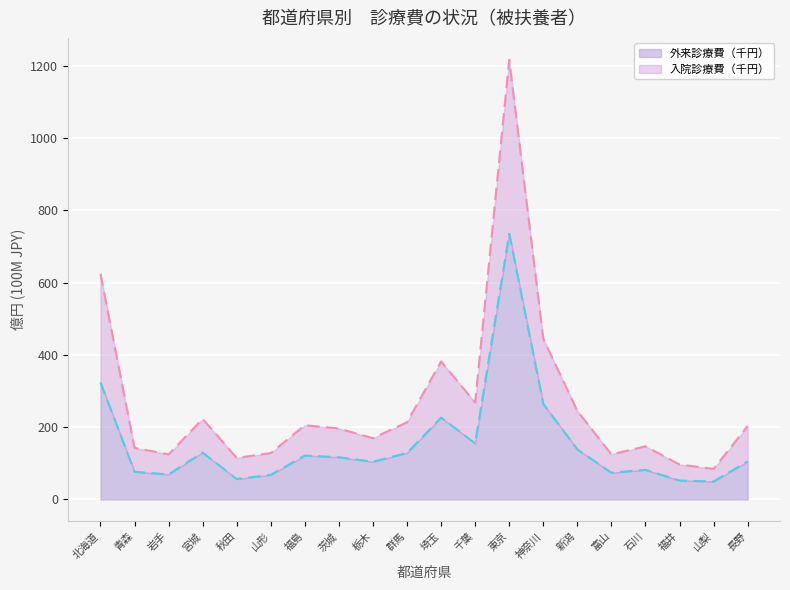

Reading left to right, extract all data points from this chart.

外来診療費（千円）: 北海道=323.8	青森=76.8	岩手=69.4	宮城=129.9	秋田=56.6	山形=68.3	福島=121.6	茨城=116.9	栃木=104.6	群馬=128.9	埼玉=226.7	千葉=155.4	東京=735.8	神奈川=264.6	新潟=138.7	富山=74.1	石川=82.1	福井=52.5	山梨=49.9	長野=105.4
入院診療費（千円）: 北海道=624.6	青森=142.9	岩手=124.9	宮城=223.0	秋田=115.1	山形=128.6	福島=205.6	茨城=196.5	栃木=169.7	群馬=213.9	埼玉=382.2	千葉=268.4	東京=1217.0	神奈川=445.1	新潟=245.2	富山=124.7	石川=147.2	福井=96.9	山梨=84.7	長野=203.3